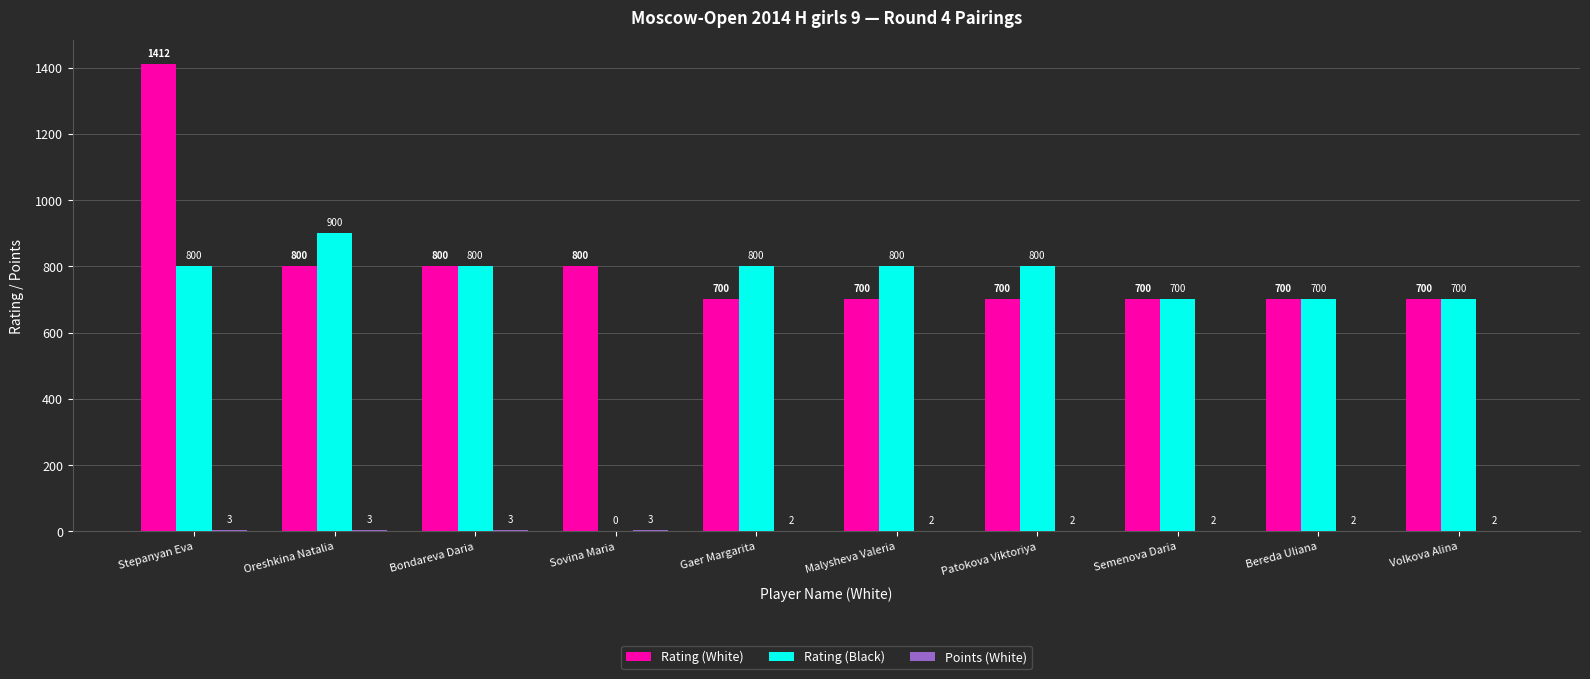

Which series has the widest spread of values?

Rating (Black)